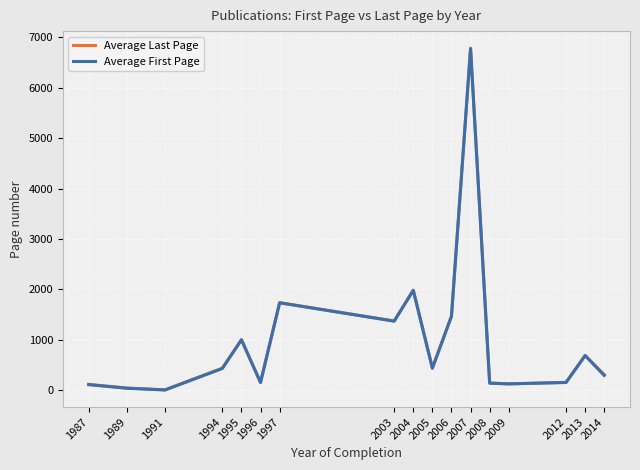

Does the chart display data point markers on the line(s)?

No